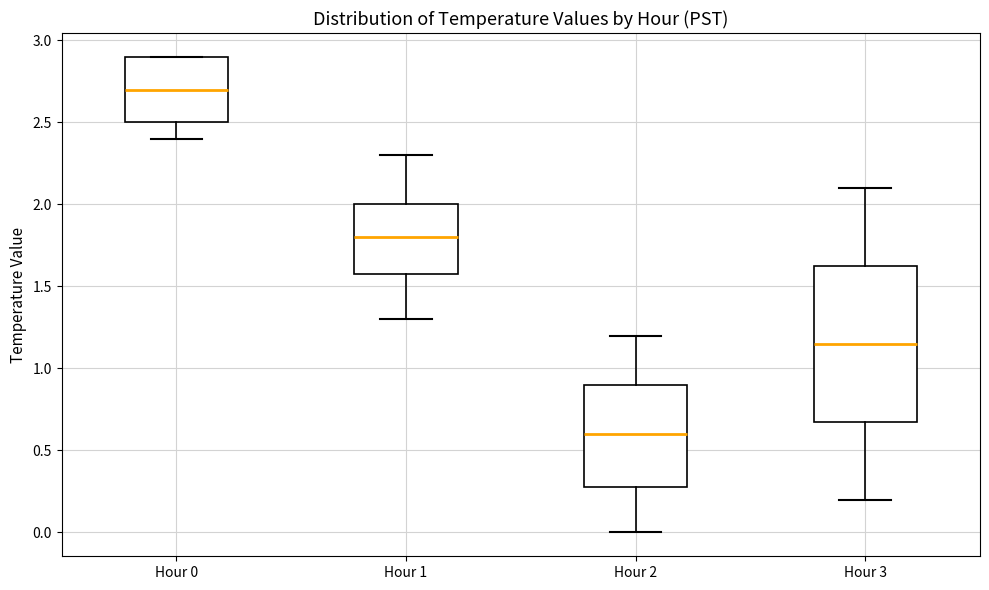

Where does the lower whisker of the box for Hour 1 end on the y-axis? The values are not printed on the chart, so give them approximately, as read against the axis.

1.30